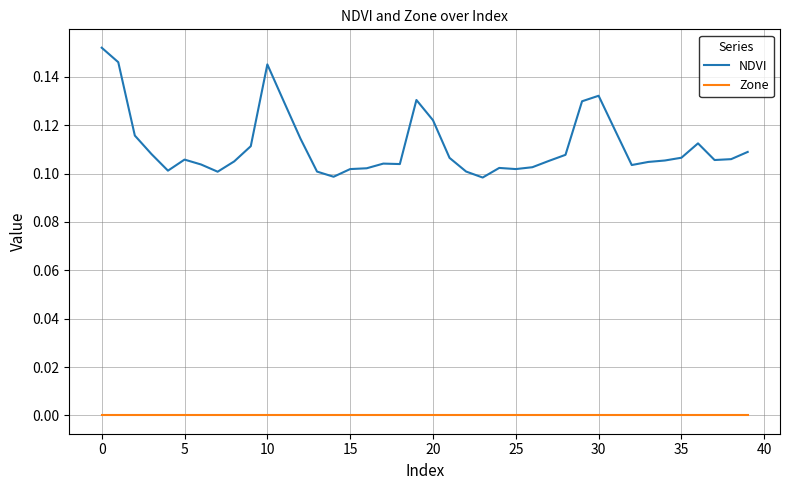

Which series has the largest range (max minus min)?

NDVI